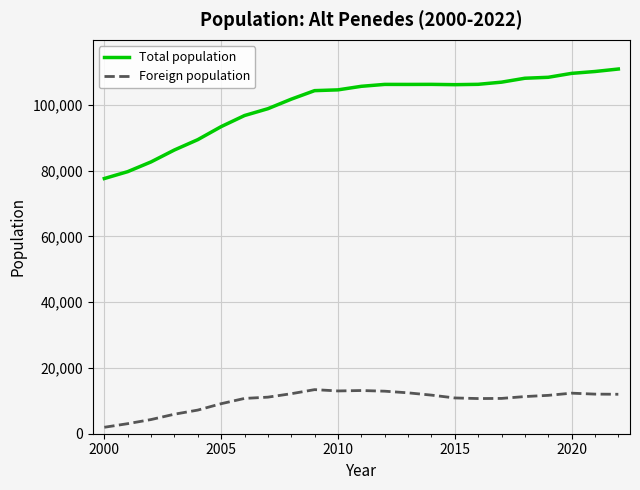

True or false: Foreign population and Total population cross at least once.

False